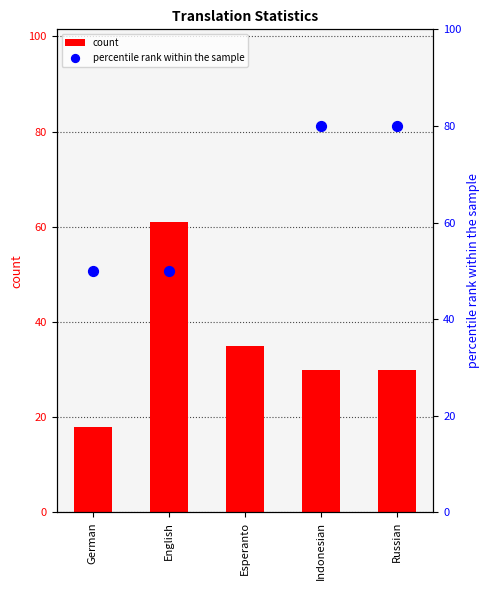

What are all the series names shown in the legend?

count, percentile rank within the sample